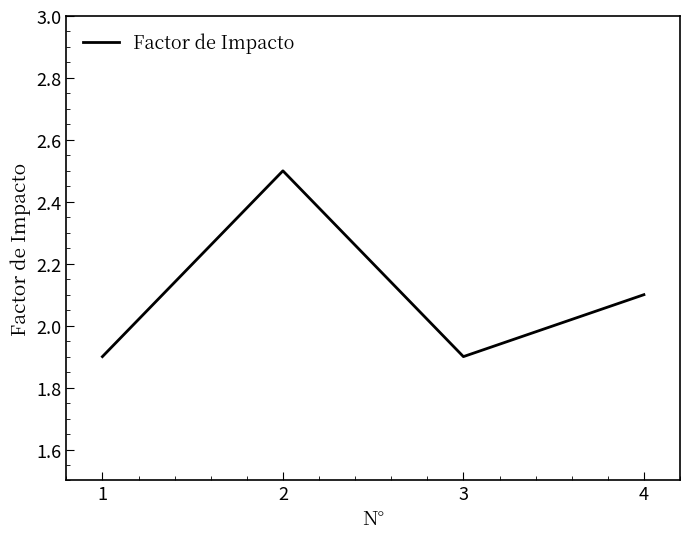

Between 3 and 4, which is larger?

4